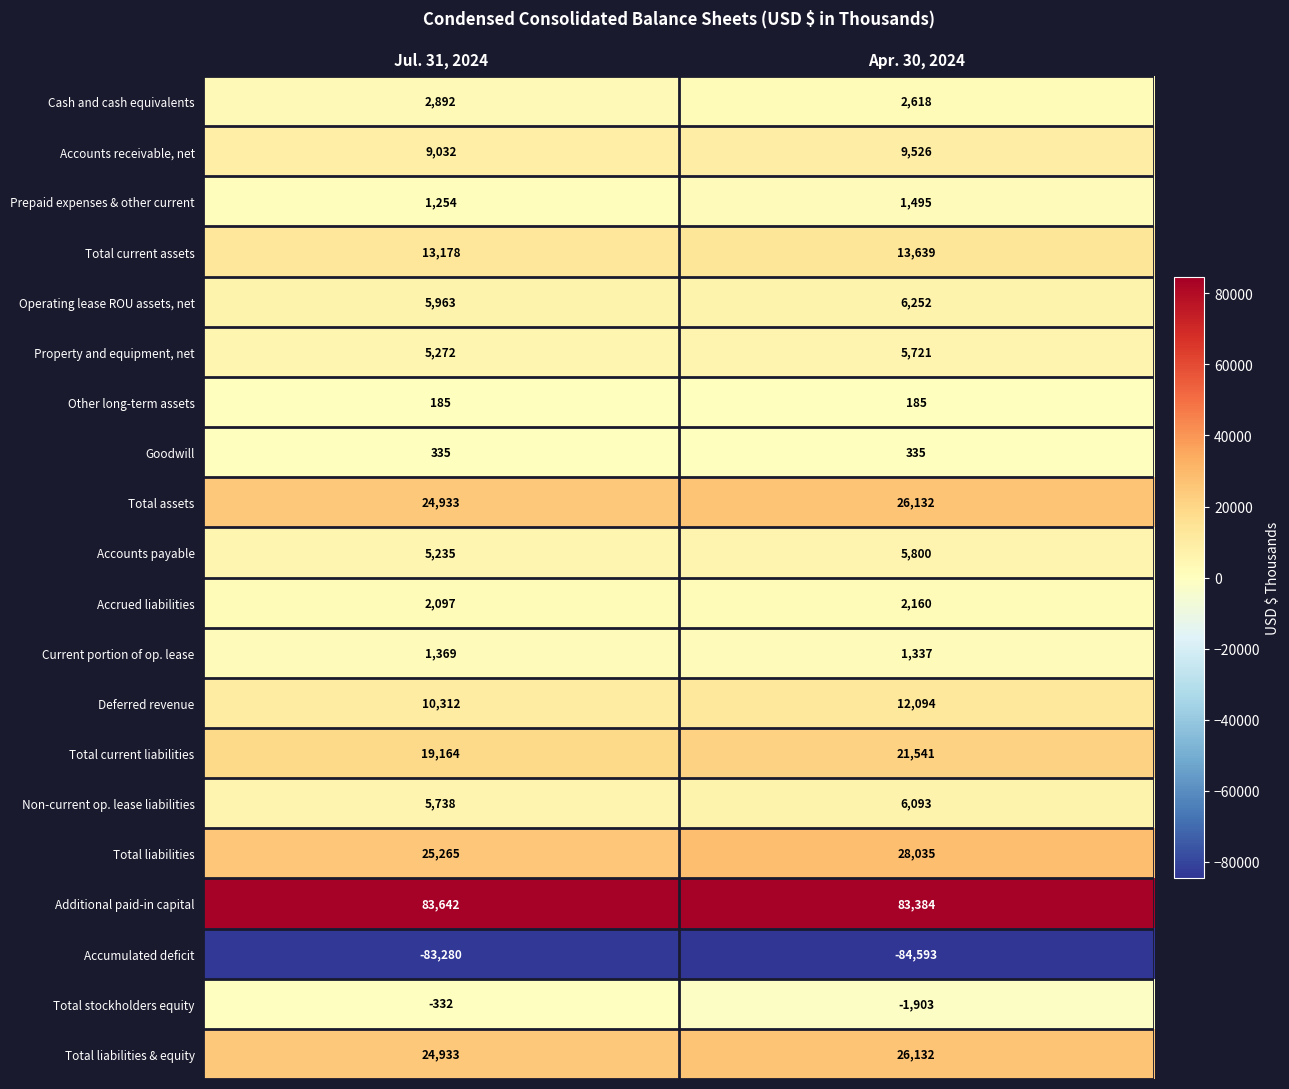

What is the sum of the Additional paid-in capital values at Apr. 30, 2024 and Jul. 31, 2024?

167026